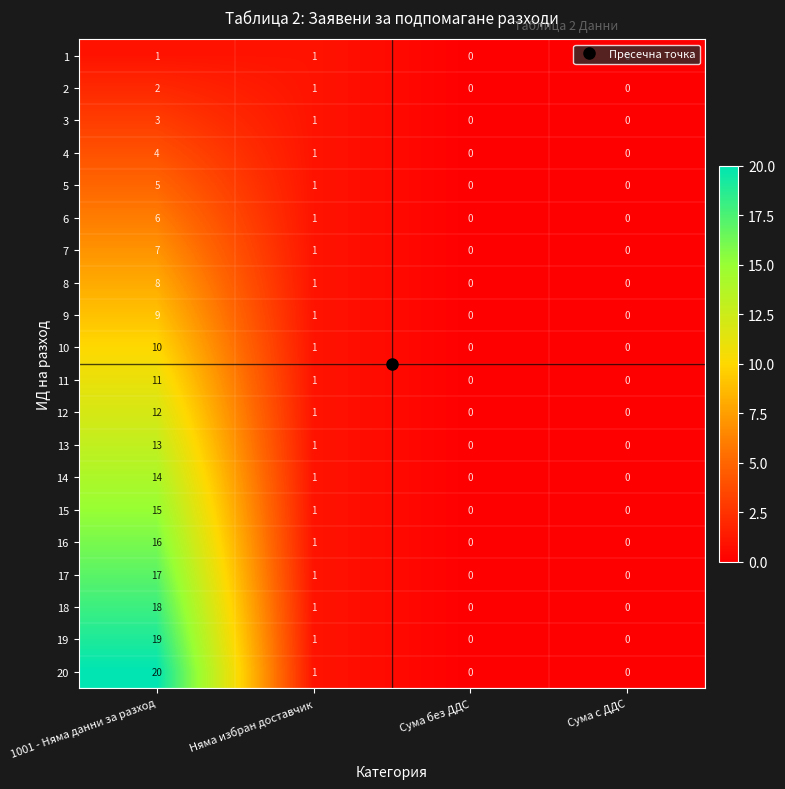

Is it true that 16 equals 0 at Сума с ДДС?

True